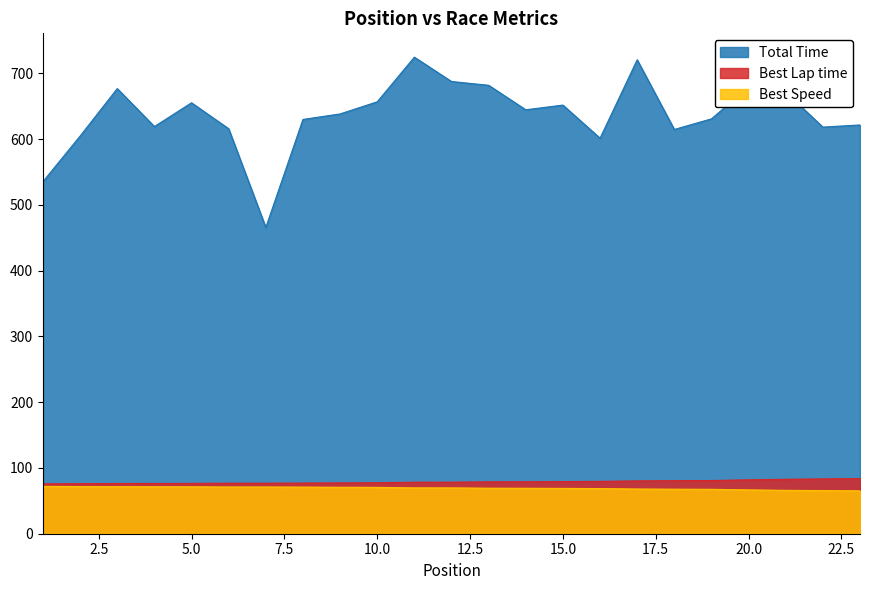

What is the sum of the Total Time values at 8 and 4?

1249.0